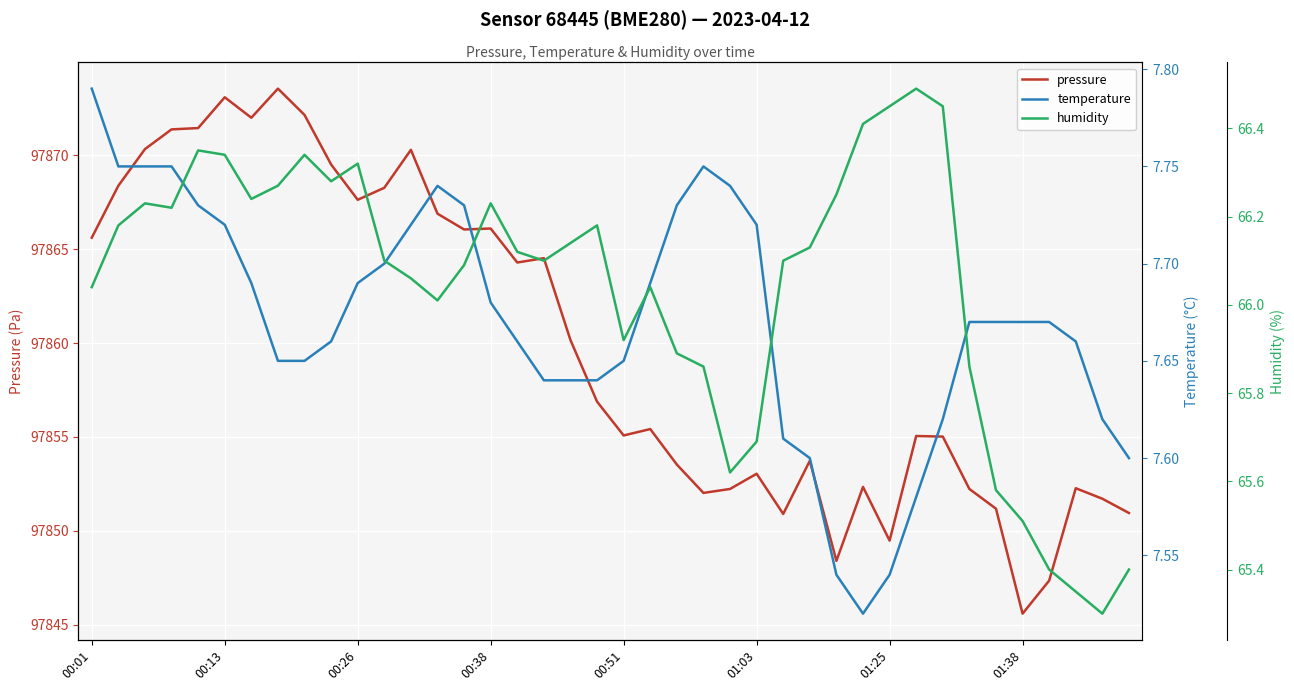

In humidity, how many points are higher than both neighbors (excluding endpoints)?

8